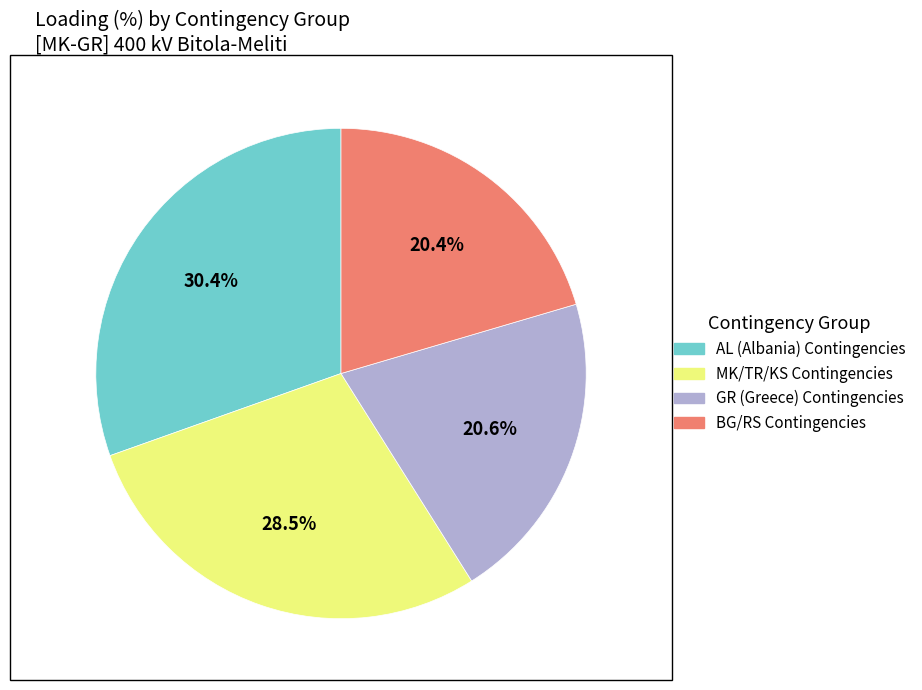

How many segments does this pie chart have?

4